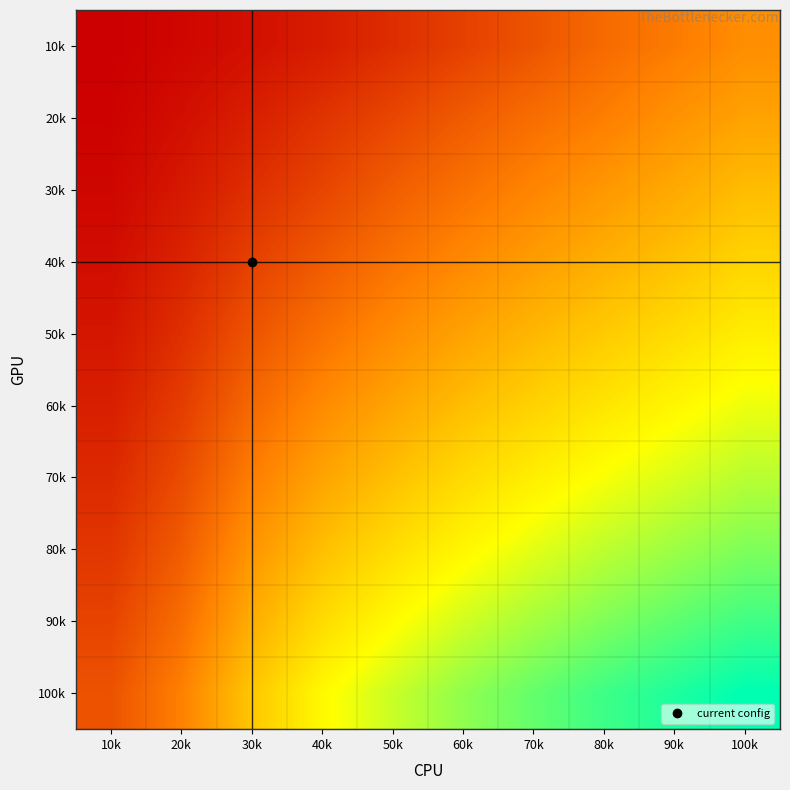

Reading left to right, extract all data points from this chart.

10k: 10k=0.0	20k=0.5	30k=1.2	40k=2.1	50k=3.4	60k=4.8	70k=6.2	80k=7.9	90k=9.1	100k=10.5
20k: 10k=0.2	20k=1.1	30k=2.3	40k=3.8	50k=5.2	60k=6.7	70k=8.1	80k=9.3	90k=10.8	100k=12.0
30k: 10k=0.5	20k=1.8	30k=3.5	40k=5.1	50k=6.9	60k=8.4	70k=9.8	80k=11.2	90k=12.5	100k=13.9
40k: 10k=1.0	20k=2.6	30k=4.8	40k=6.7	50k=8.5	60k=10.1	70k=11.6	80k=13.0	90k=14.3	100k=15.7
50k: 10k=1.6	20k=3.5	30k=6.2	40k=8.4	50k=10.3	60k=12.0	70k=13.5	80k=14.9	90k=16.2	100k=17.5
60k: 10k=2.3	20k=4.5	30k=7.7	40k=10.2	50k=12.2	60k=14.0	70k=15.5	80k=16.9	90k=18.2	100k=19.4
70k: 10k=3.1	20k=5.6	30k=9.3	40k=12.1	50k=14.2	60k=16.1	70k=17.6	80k=19.0	90k=20.2	100k=21.4
80k: 10k=4.0	20k=6.8	30k=11.0	40k=14.1	50k=16.3	60k=18.2	70k=19.8	80k=21.2	90k=22.4	100k=23.5
90k: 10k=5.0	20k=8.1	30k=12.8	40k=16.2	50k=18.5	60k=20.5	70k=22.1	80k=23.5	90k=24.7	100k=25.8
100k: 10k=6.1	20k=9.5	30k=14.7	40k=18.4	50k=20.8	60k=22.9	70k=24.5	80k=25.9	90k=27.1	100k=28.2